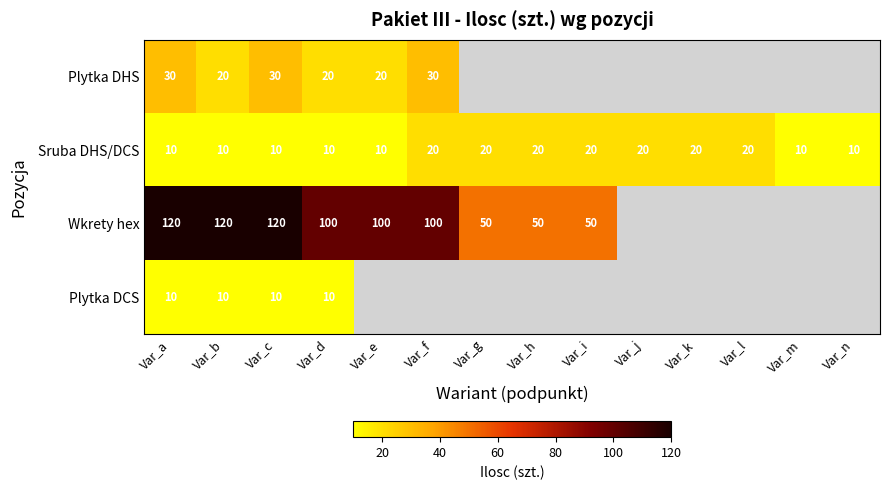

What is the minimum value shown in the chart?

10.0